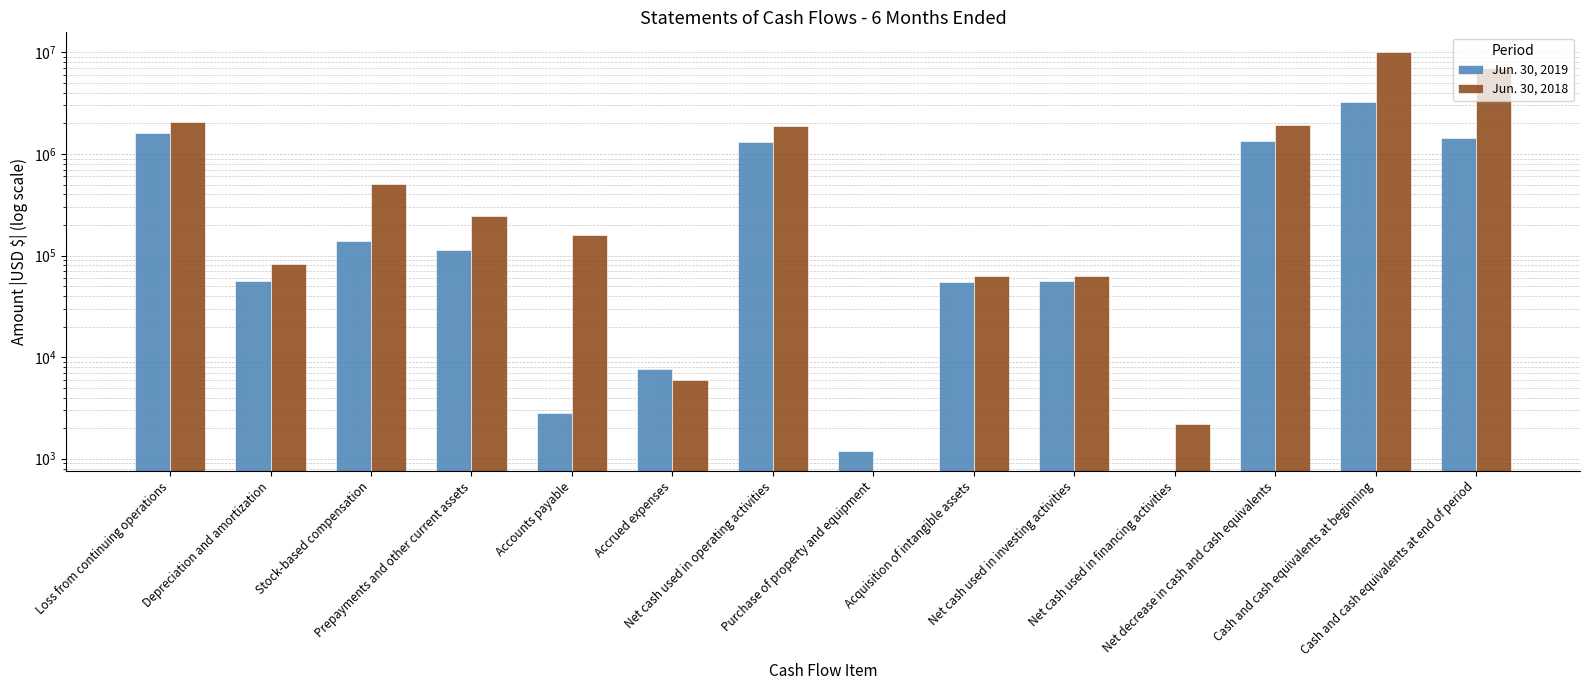

List the series in order of their overall mean, lowest first.

Jun. 30, 2019, Jun. 30, 2018